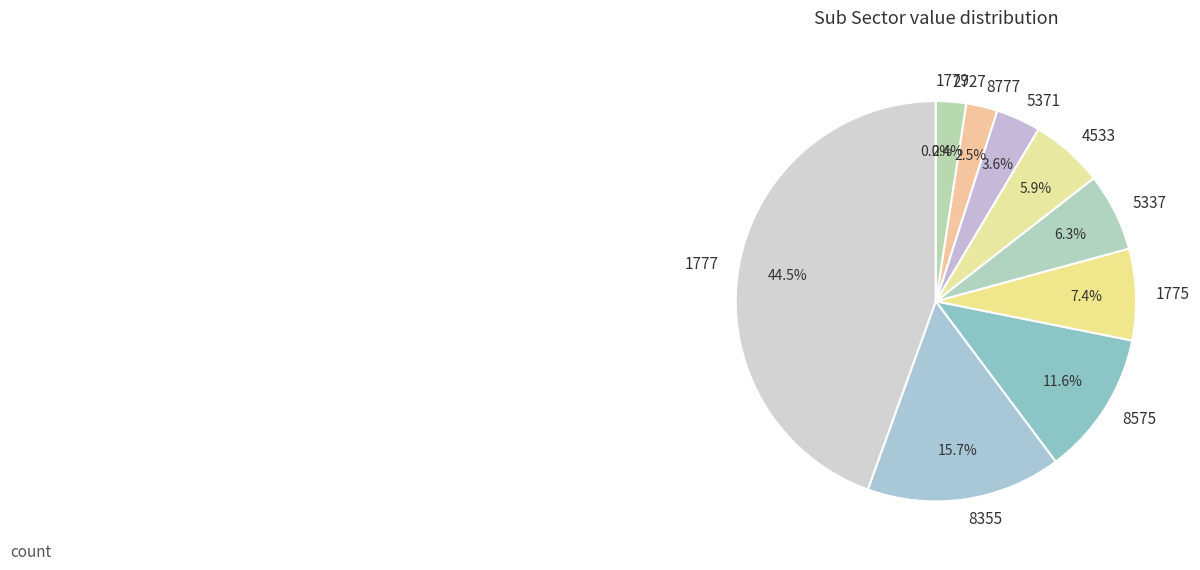

What portion of the pie excludes 1777?

55.5%